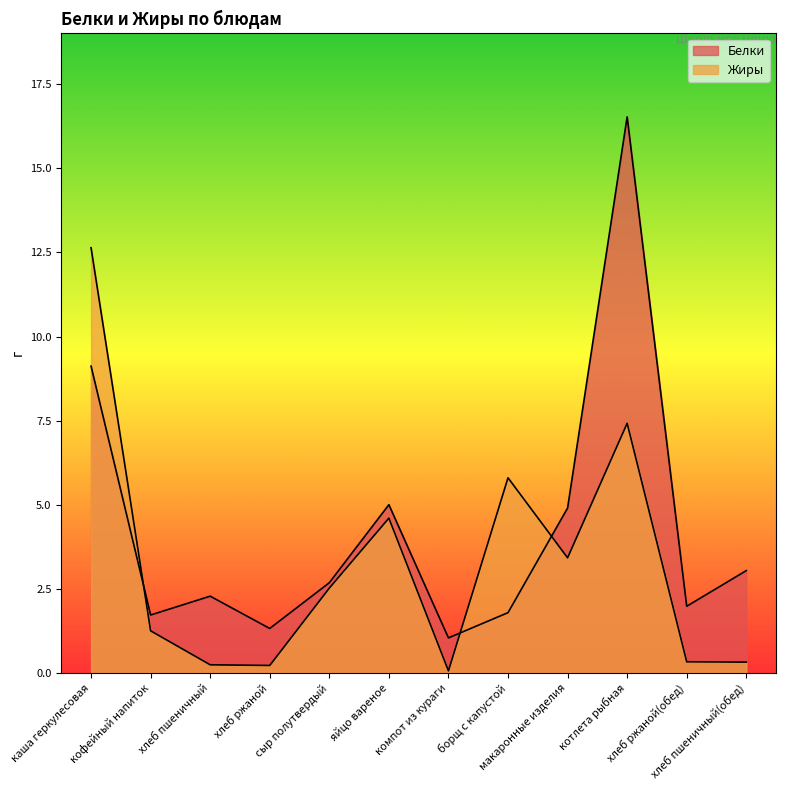

What is the label of the 11th point from the left?

хлеб ржаной(обед)